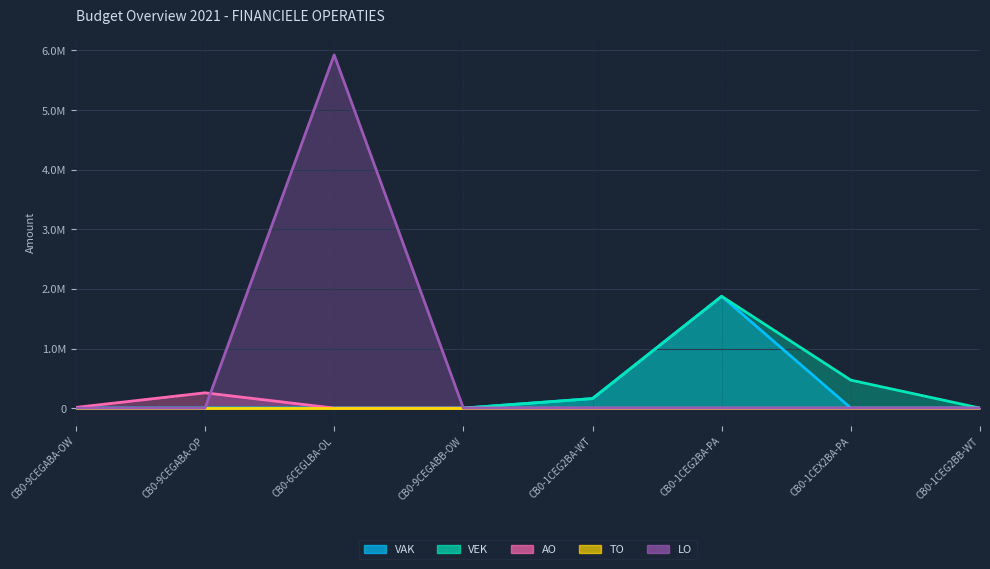

Which series has the largest total across all categories?

LO